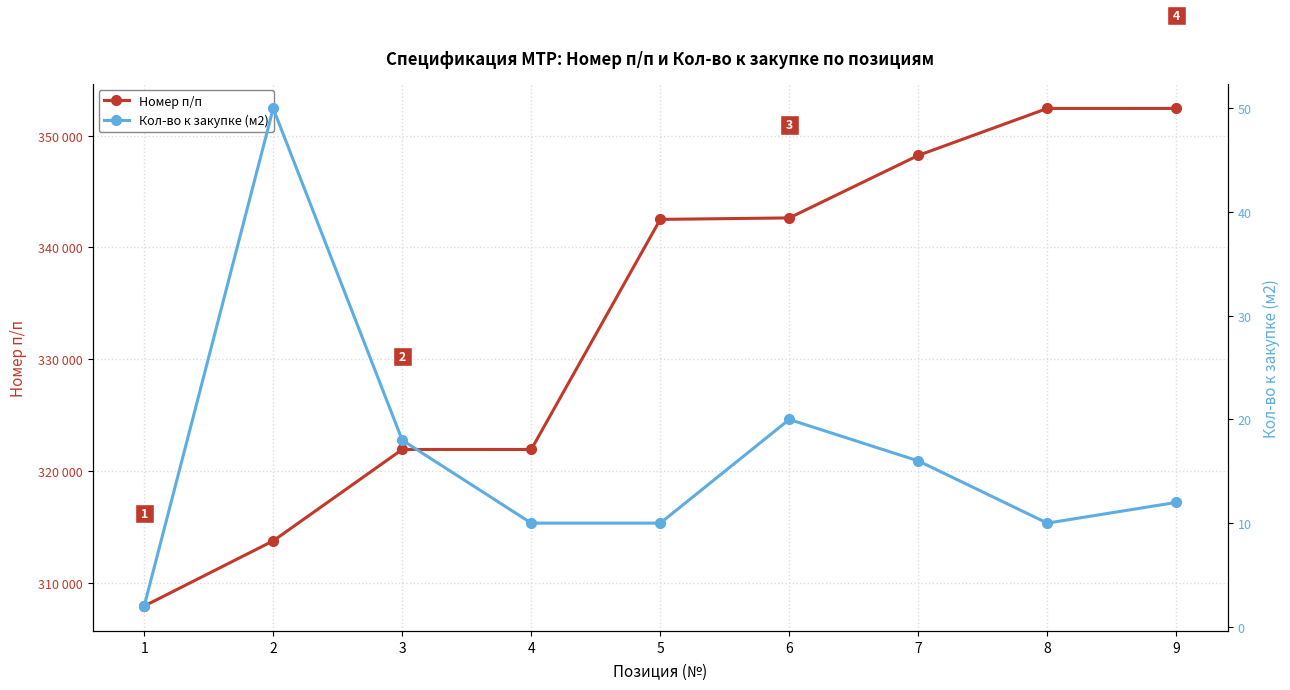

Which series has the widest spread of values?

Номер п/п